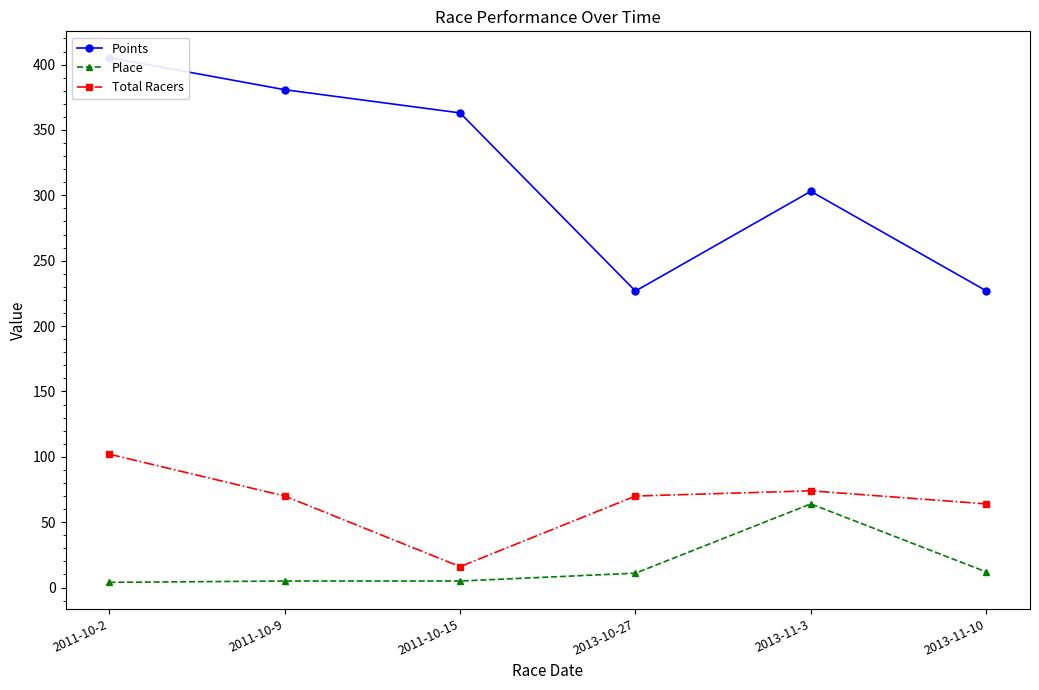

The Place series shows 17.8 at 2013-10-27. True or false?

False